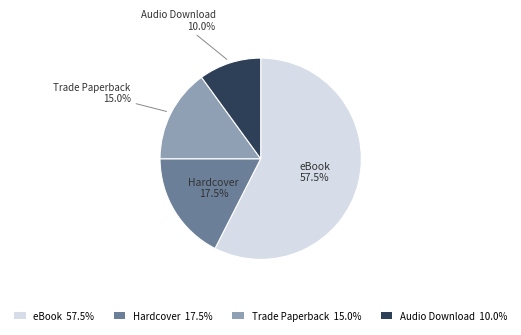

What is the majority slice?

eBook